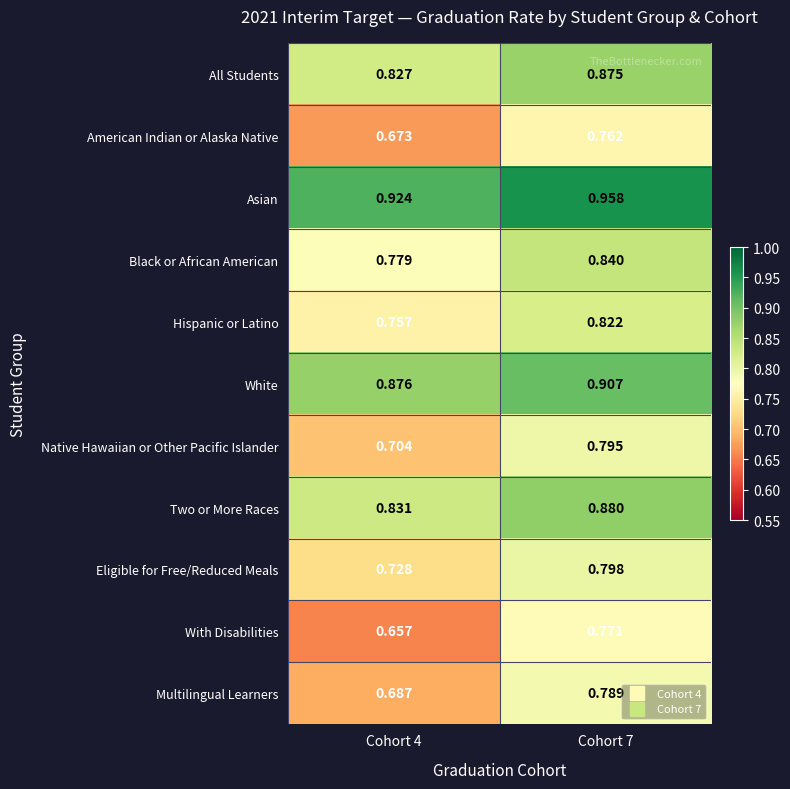

At Cohort 4, list the series in order from largest to smallest.

Asian, White, Two or More Races, All Students, Black or African American, Hispanic or Latino, Eligible for Free/Reduced Meals, Native Hawaiian or Other Pacific Islander, Multilingual Learners, American Indian or Alaska Native, With Disabilities